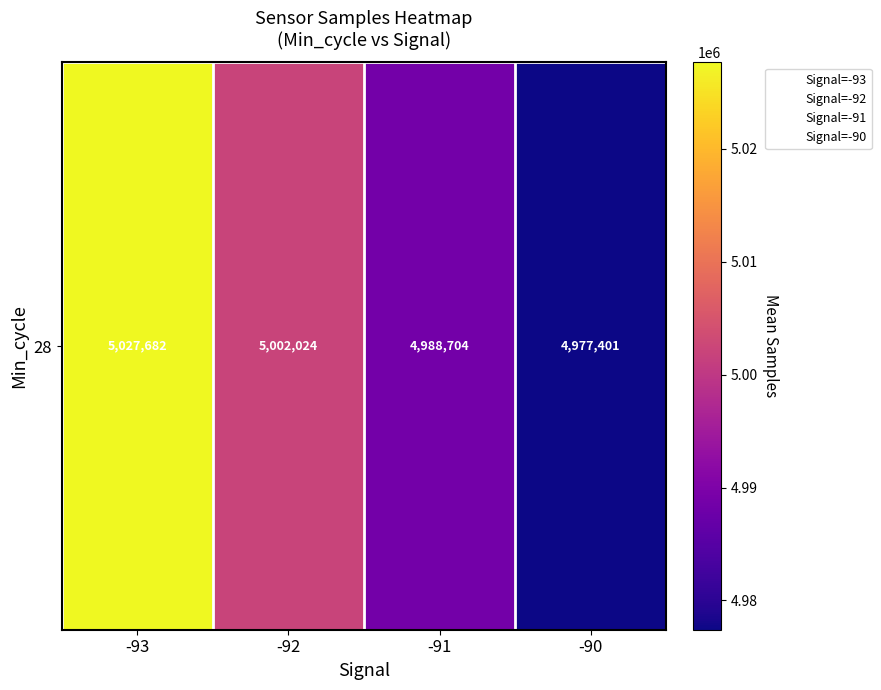

What is the ratio of the value at -92 to the value at -90?

1.0